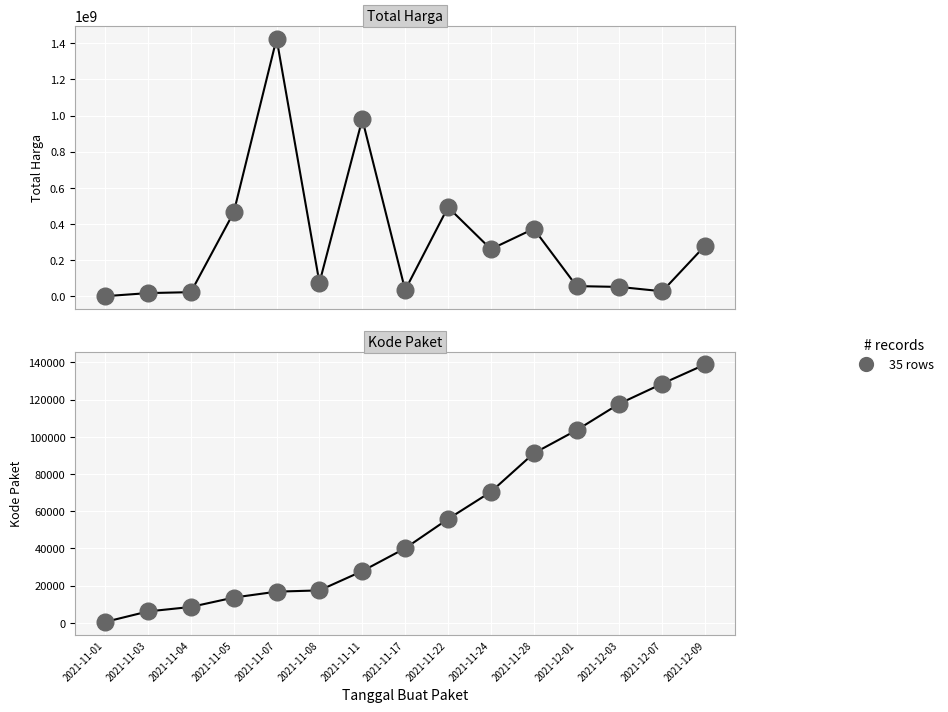

At how many categories does at least one series exceed 92144364?

7